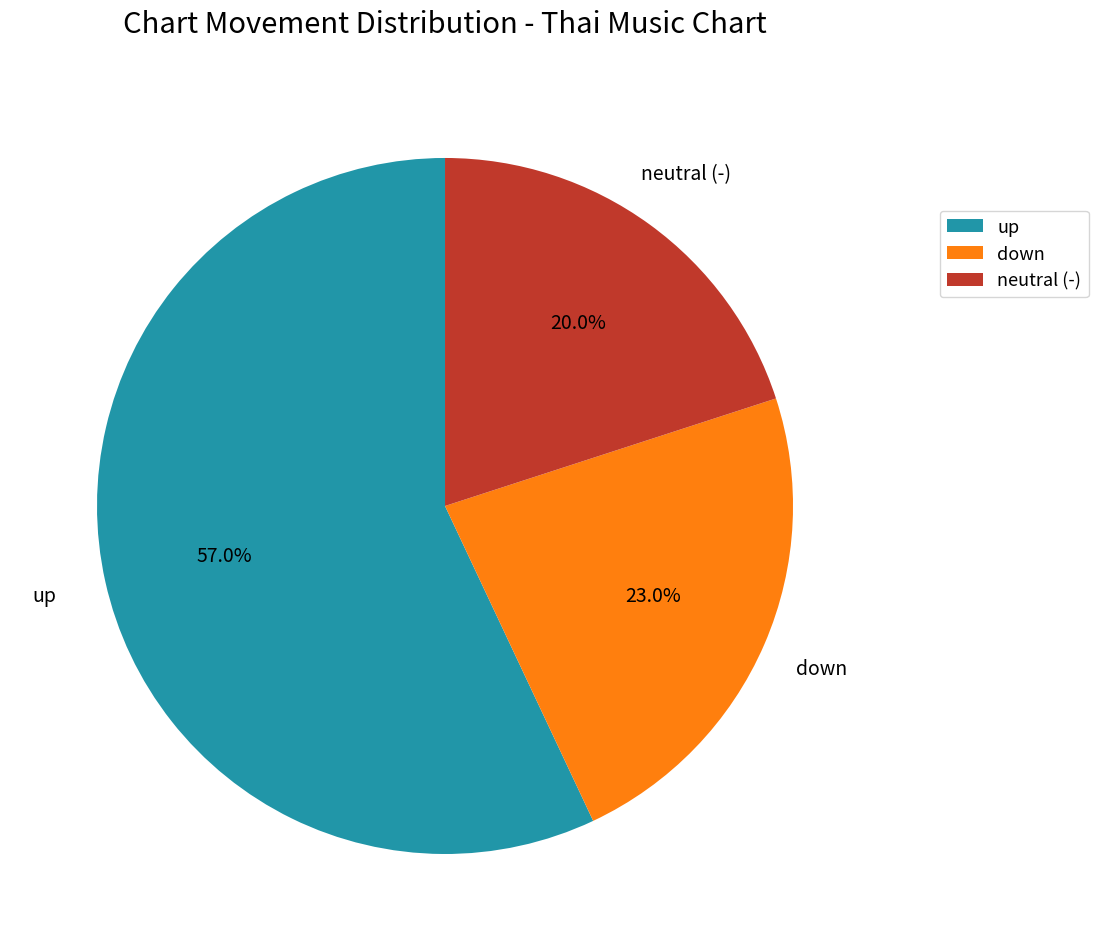

Count the number of slices in the pie.

3